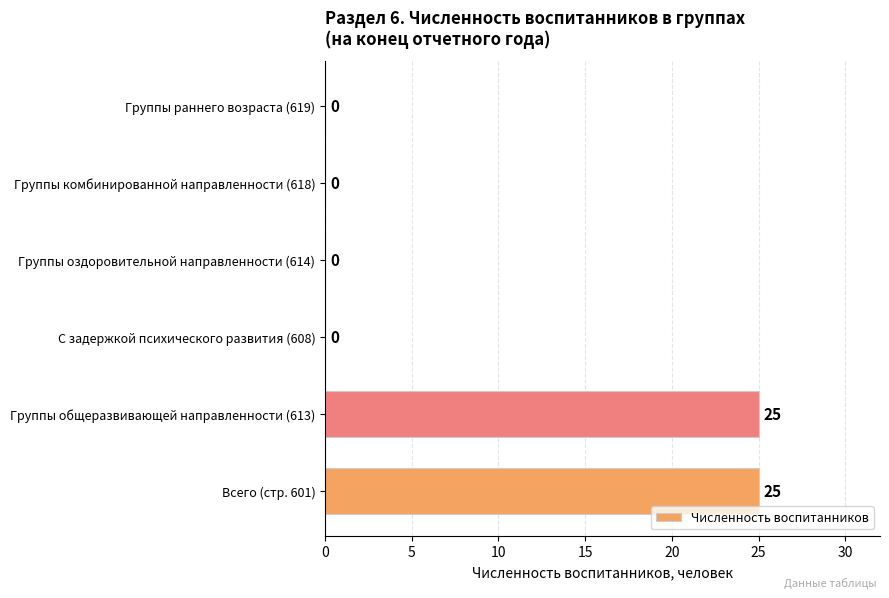

How many values exceed 0?

2